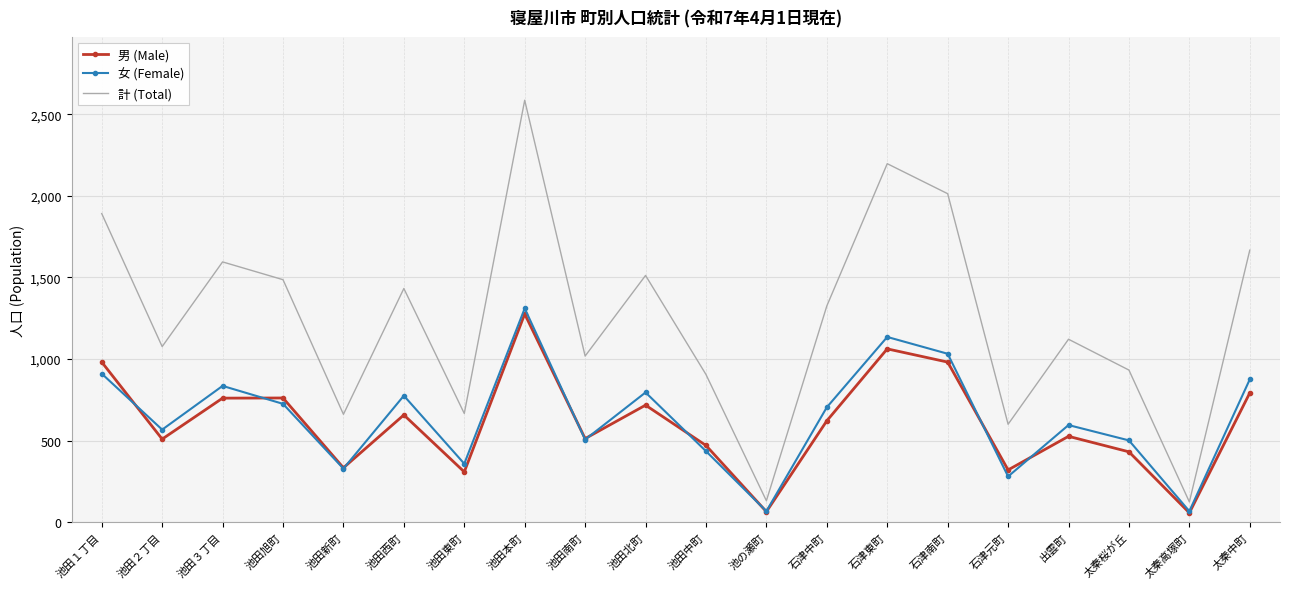

Between 石津中町 and 石津南町, which series saw the biggest shift?

計 (Total)